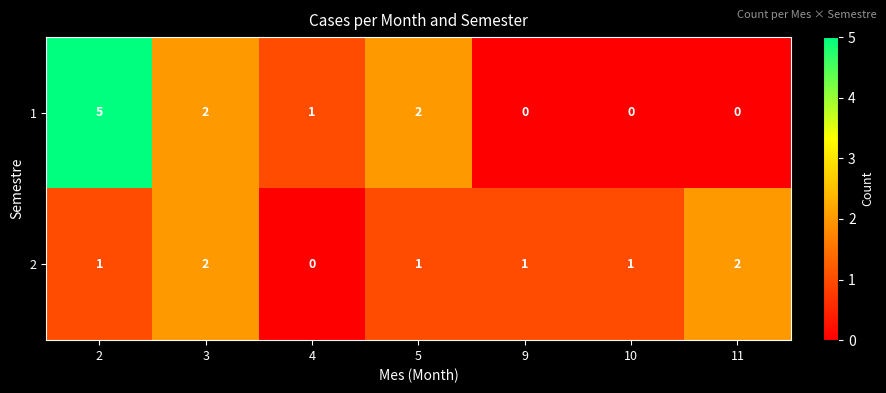

What is the highest value of the 1 series?

5